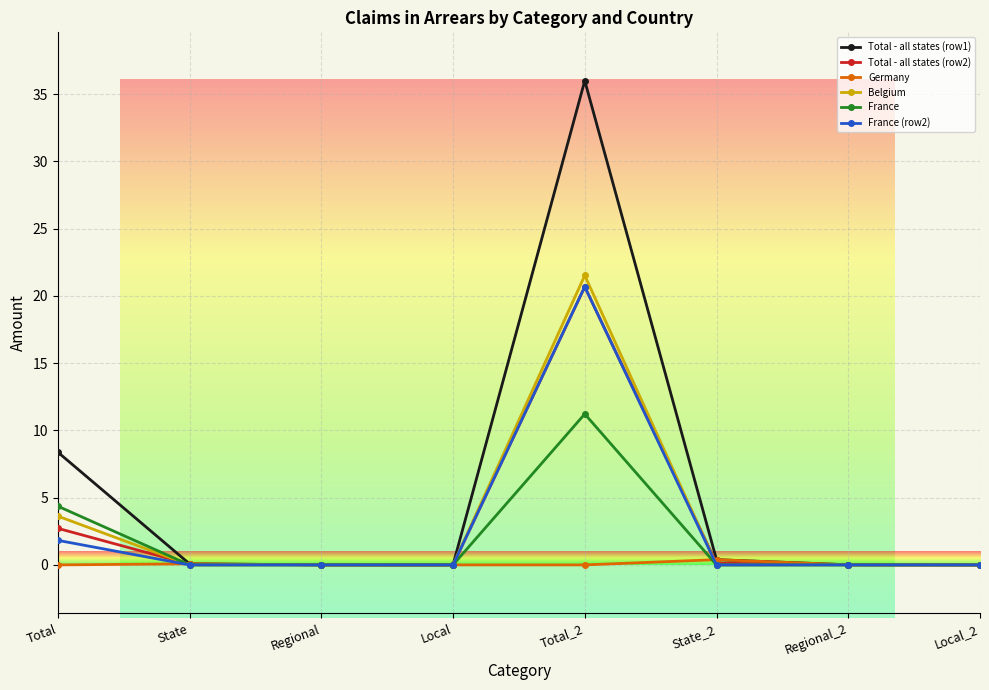

What are all the series names shown in the legend?

Total - all states (row1), Total - all states (row2), Germany, Belgium, France, France (row2)